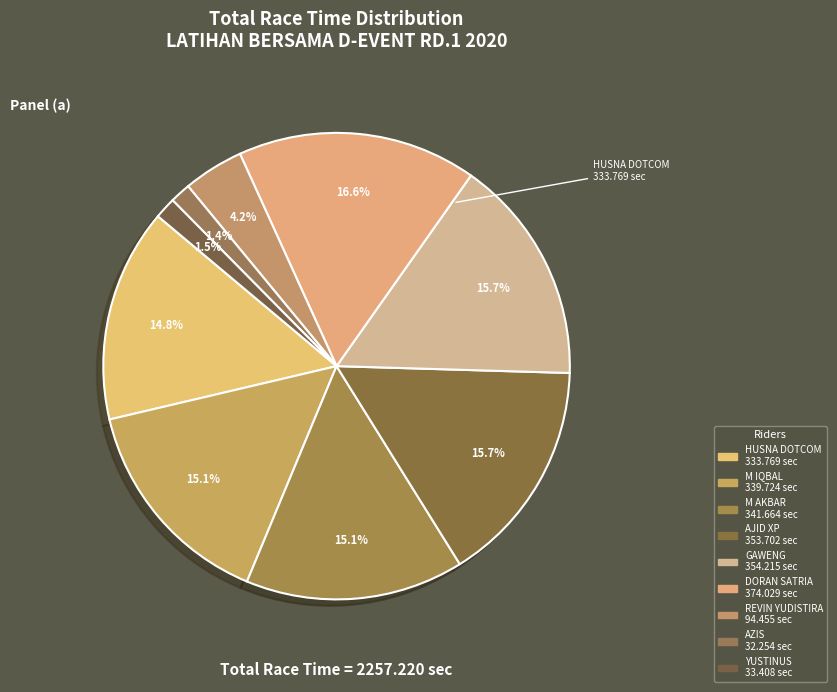

Rank the categories by value from highest to lowest.

DORAN SATRIA, GAWENG, AJID XP, M AKBAR, M IQBAL, HUSNA DOTCOM, REVIN YUDISTIRA, YUSTINUS, AZIS